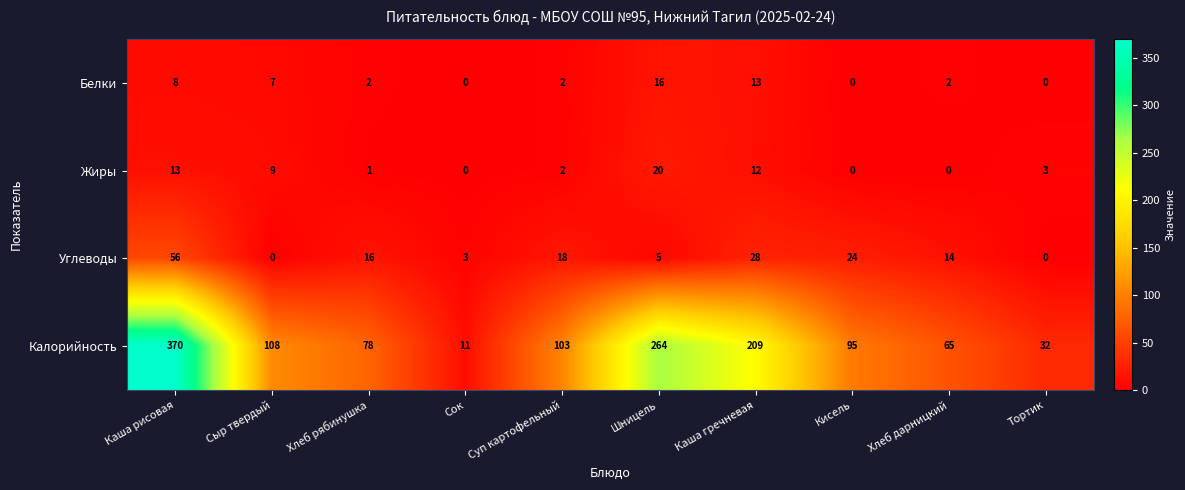

Which series has the largest total across all categories?

Калорийность